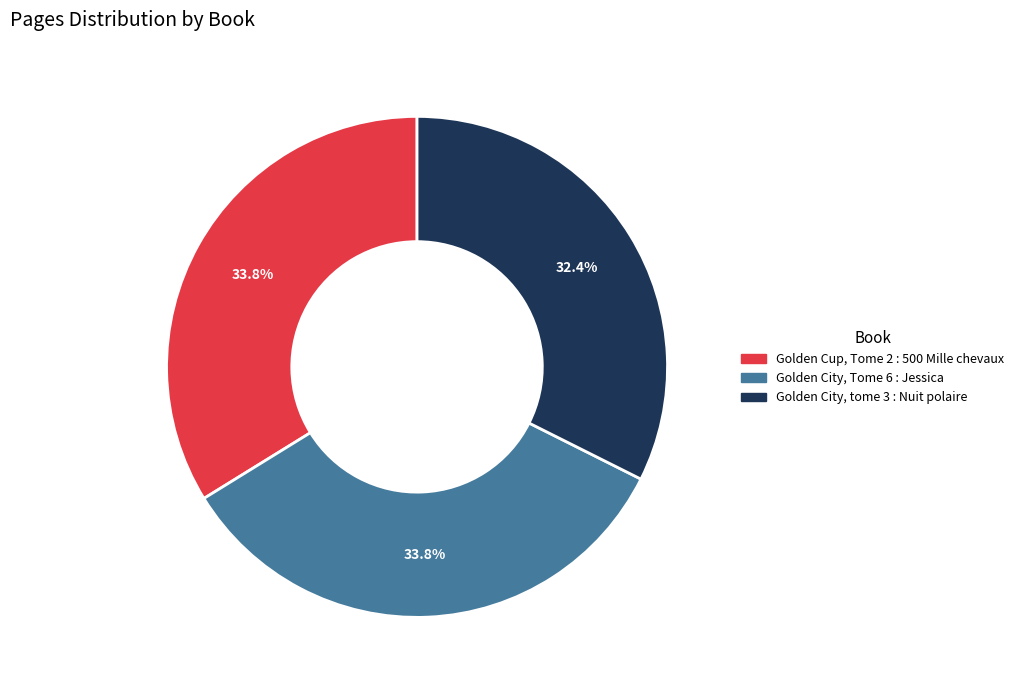

To the nearest percent, what percentage of the pie is Golden City, tome 3 : Nuit polaire?

32%